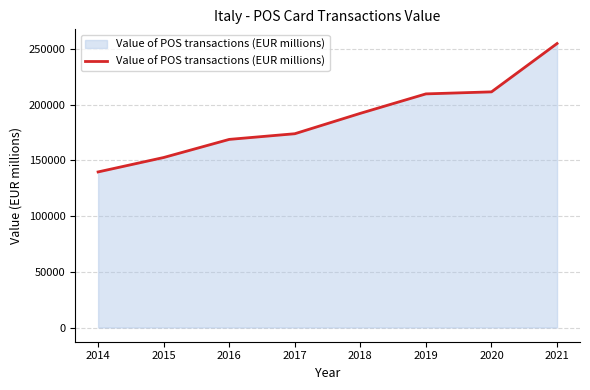

The value at 2017 is 82478.9. True or false?

False